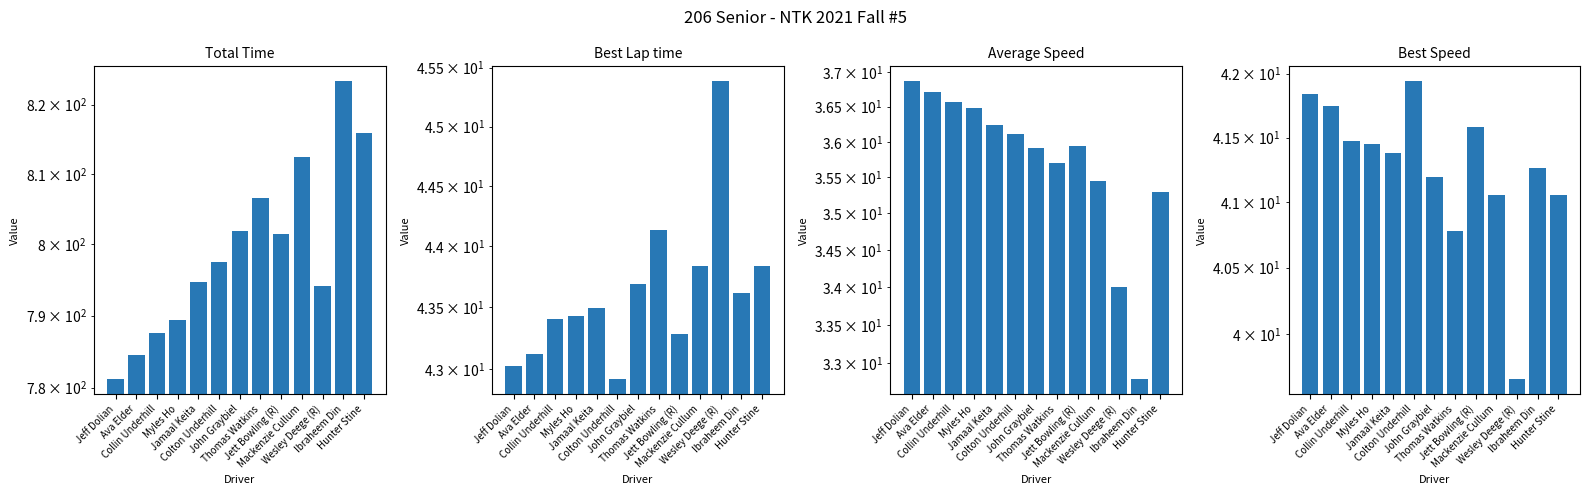

What is the difference between the highest and lowest values at Jamaal Keita?

758.5